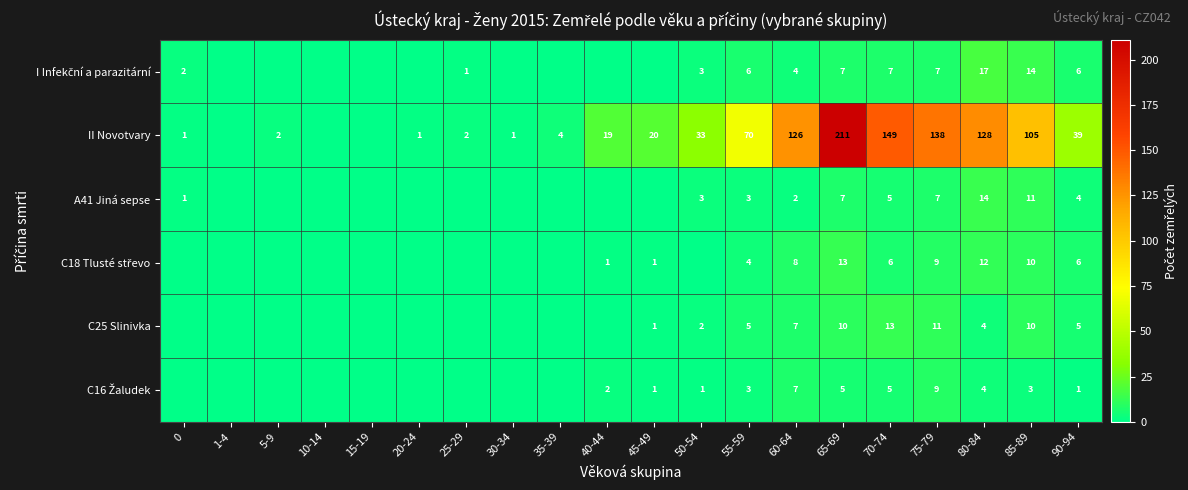

The value of C25 Slinivka at 50-54 is 2. True or false?

True